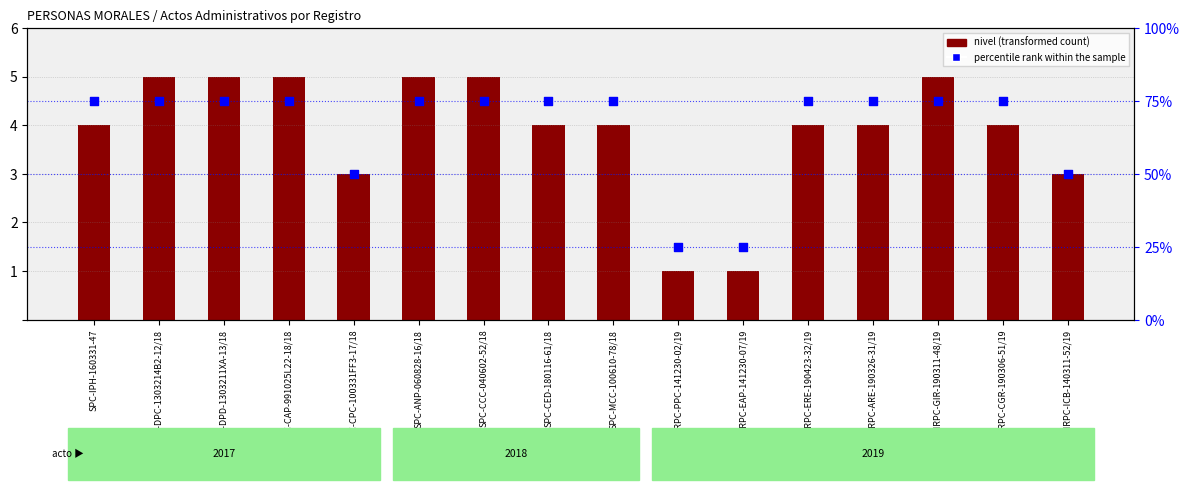

What is the ratio of the value at SPC-ANP-060828-16/18 to the value at SGIRPC-GIR-190311-48/19?

1.0